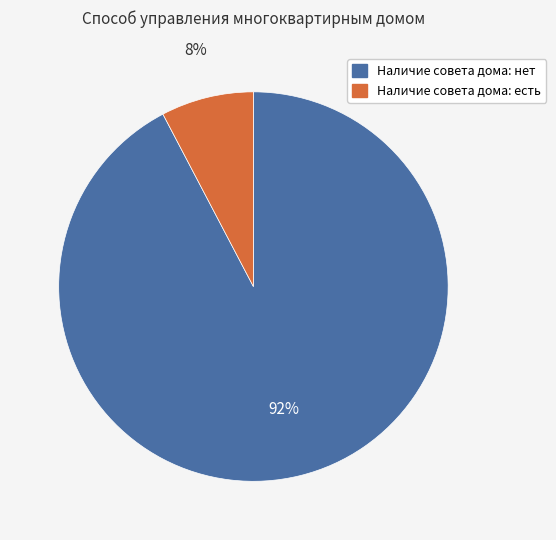

To the nearest percent, what is the average slice percentage?

50%